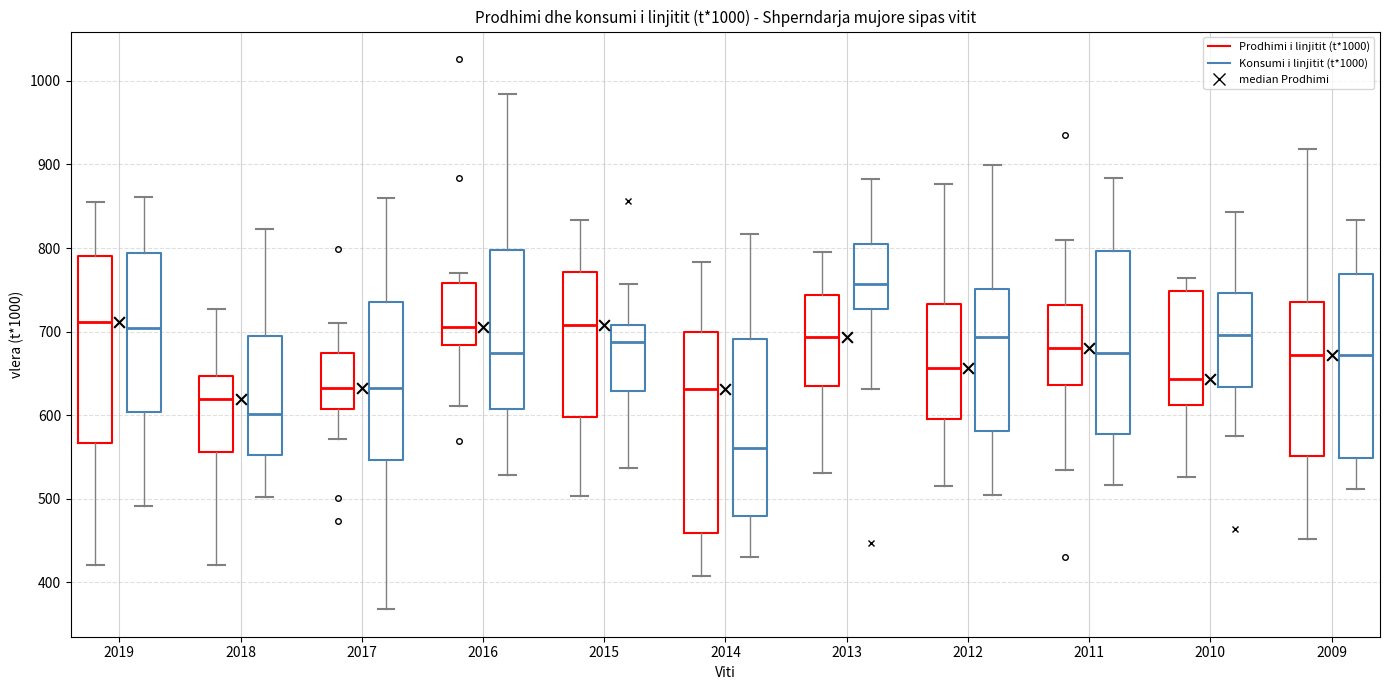

Comparing the boxes themselves (not the whiskers), which one is the tallest?

2014 (Prodhimi i linjitit (t*1000))